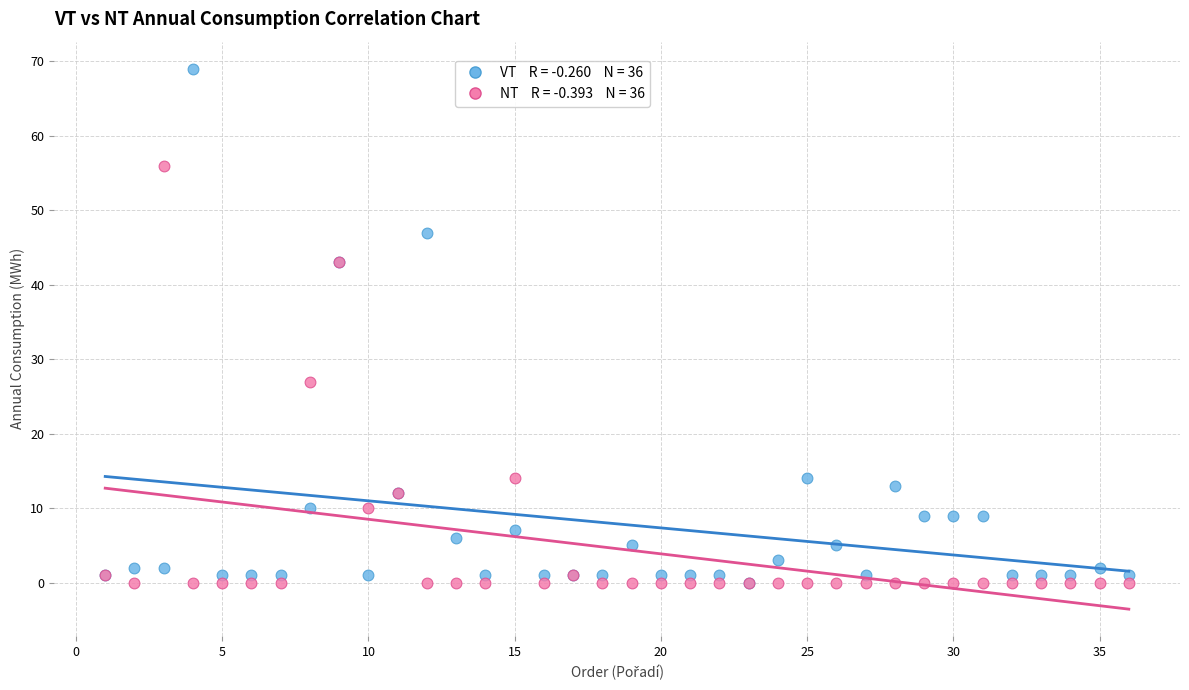

Across all series, what Y value is closest to 34?

27